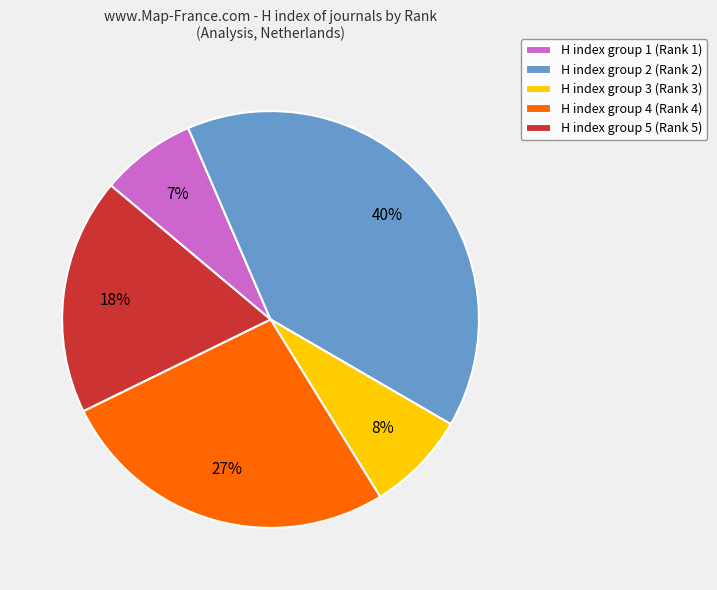

Does any single category account for the majority?

No